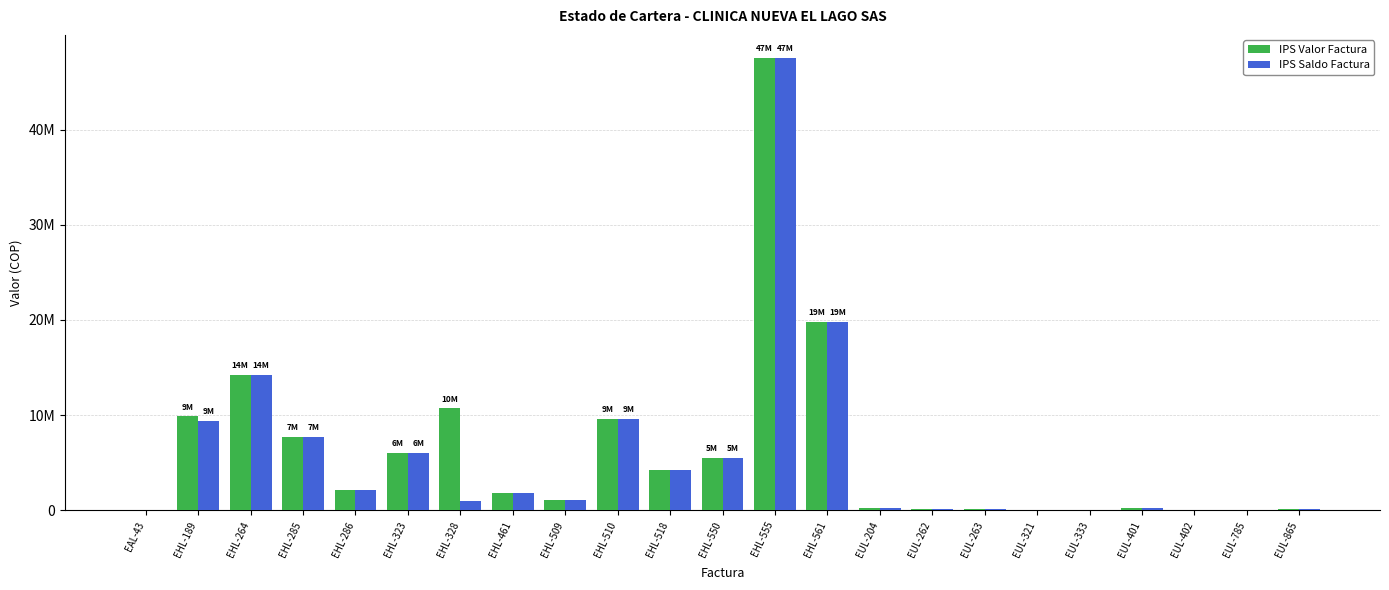

Reading left to right, transcribe all the data shown in this chart.

IPS Valor Factura: EAL-43=75000	EHL-189=9874000	EHL-264=14241080	EHL-285=7736435	EHL-286=2150000	EHL-323=6003590	EHL-328=10698400	EHL-461=1840000	EHL-509=1070000	EHL-510=9625031	EHL-518=4245093	EHL-550=5531322	EHL-555=47568218	EHL-561=19792031	EUL-204=196792	EUL-262=156144	EUL-263=168939	EUL-321=80000	EUL-333=70000	EUL-401=216994	EUL-402=80000	EUL-785=80000	EUL-865=158227
IPS Saldo Factura: EAL-43=75000	EHL-189=9385703	EHL-264=14241080	EHL-285=7736435	EHL-286=2150000	EHL-323=6003590	EHL-328=942966	EHL-461=1840000	EHL-509=1070000	EHL-510=9625031	EHL-518=4245093	EHL-550=5531322	EHL-555=47568218	EHL-561=19792031	EUL-204=196792	EUL-262=156144	EUL-263=140000	EUL-321=80000	EUL-333=70000	EUL-401=216994	EUL-402=80000	EUL-785=80000	EUL-865=158227